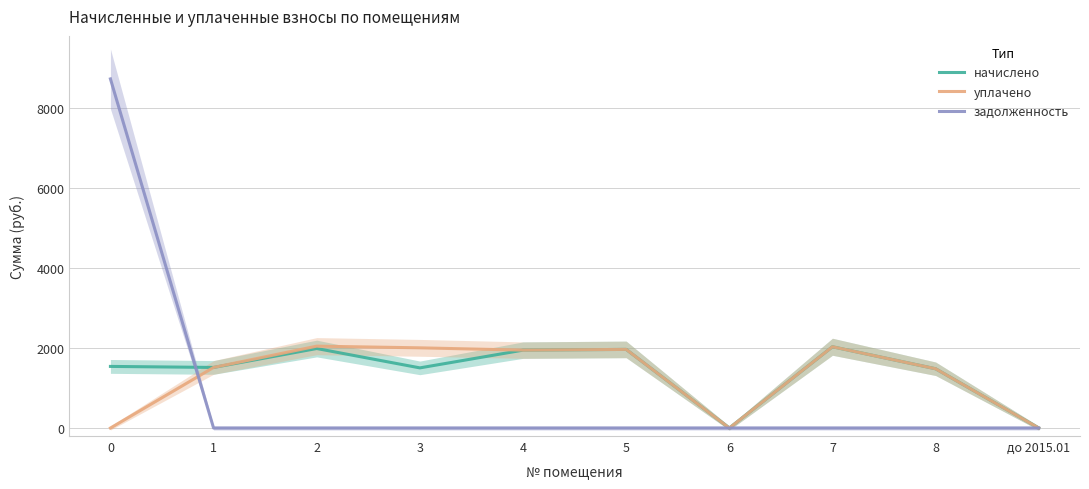

List the series in order of their peak value, lowest first.

начислено, уплачено, задолженность